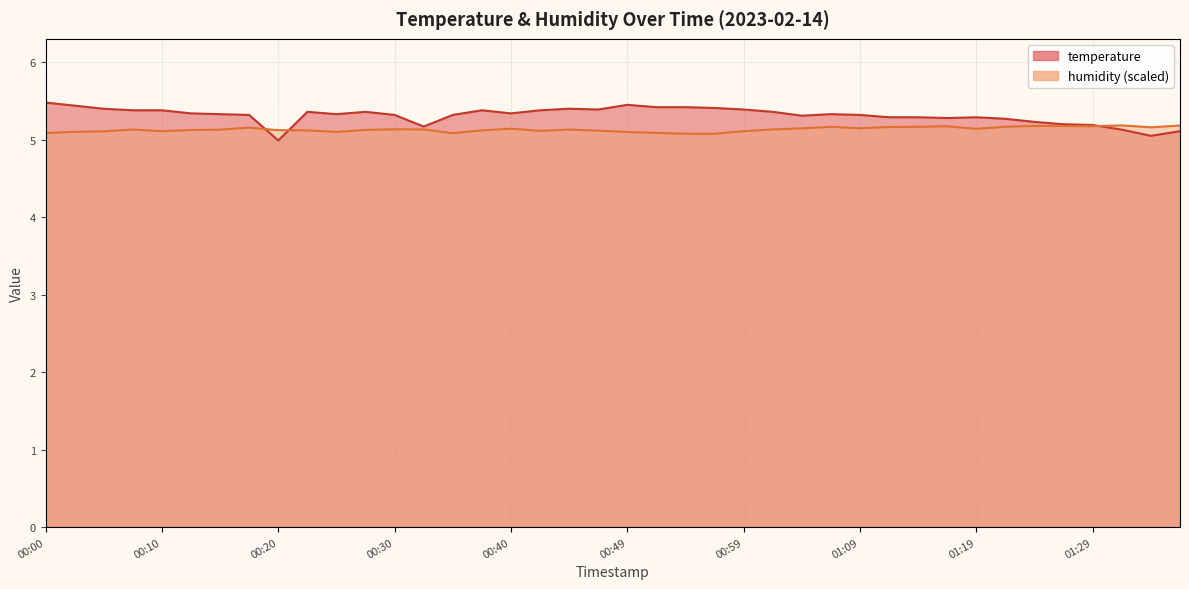

The value of humidity at 00:37 is 5.1. True or false?

True